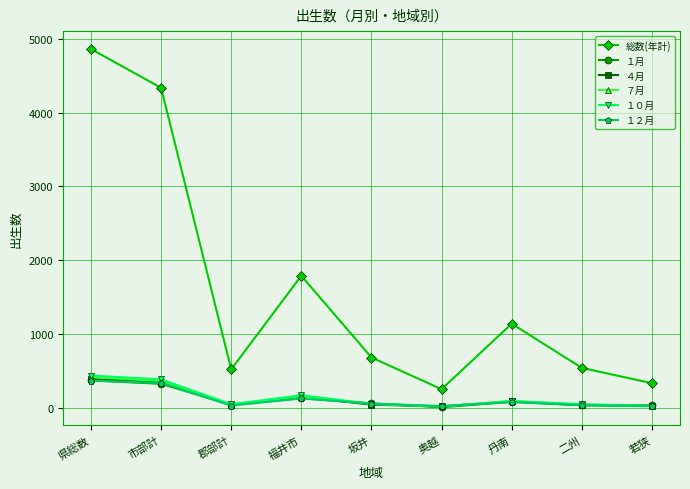

How many lines are shown in the chart?

6